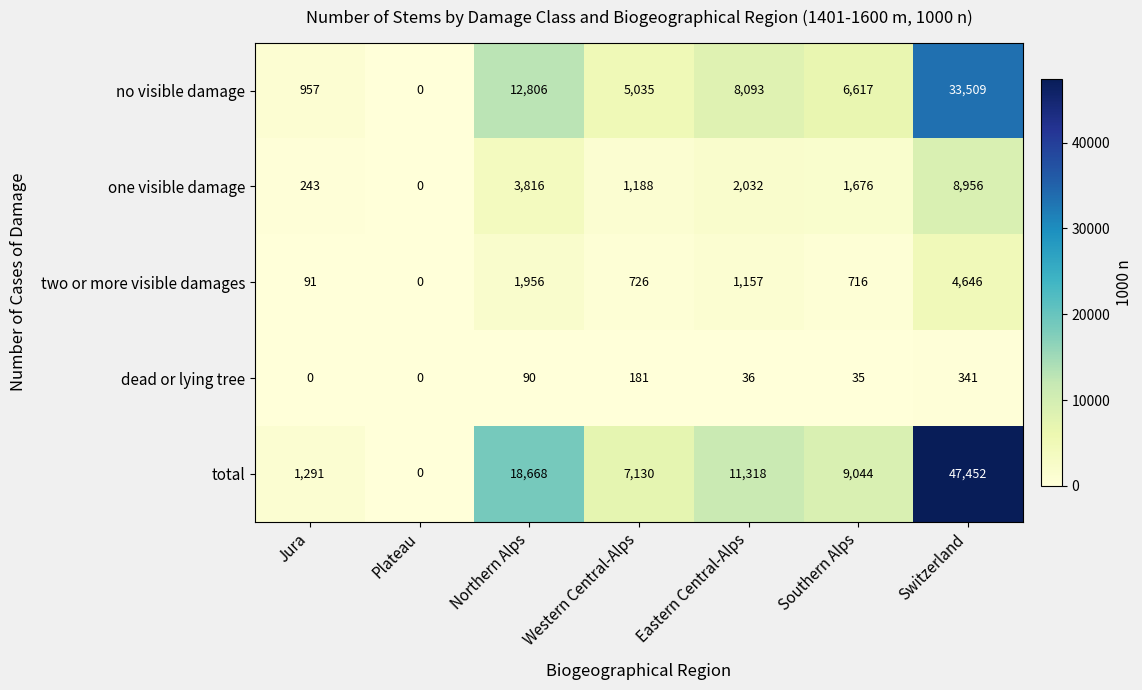

What is the average value of the one visible damage series?

2559